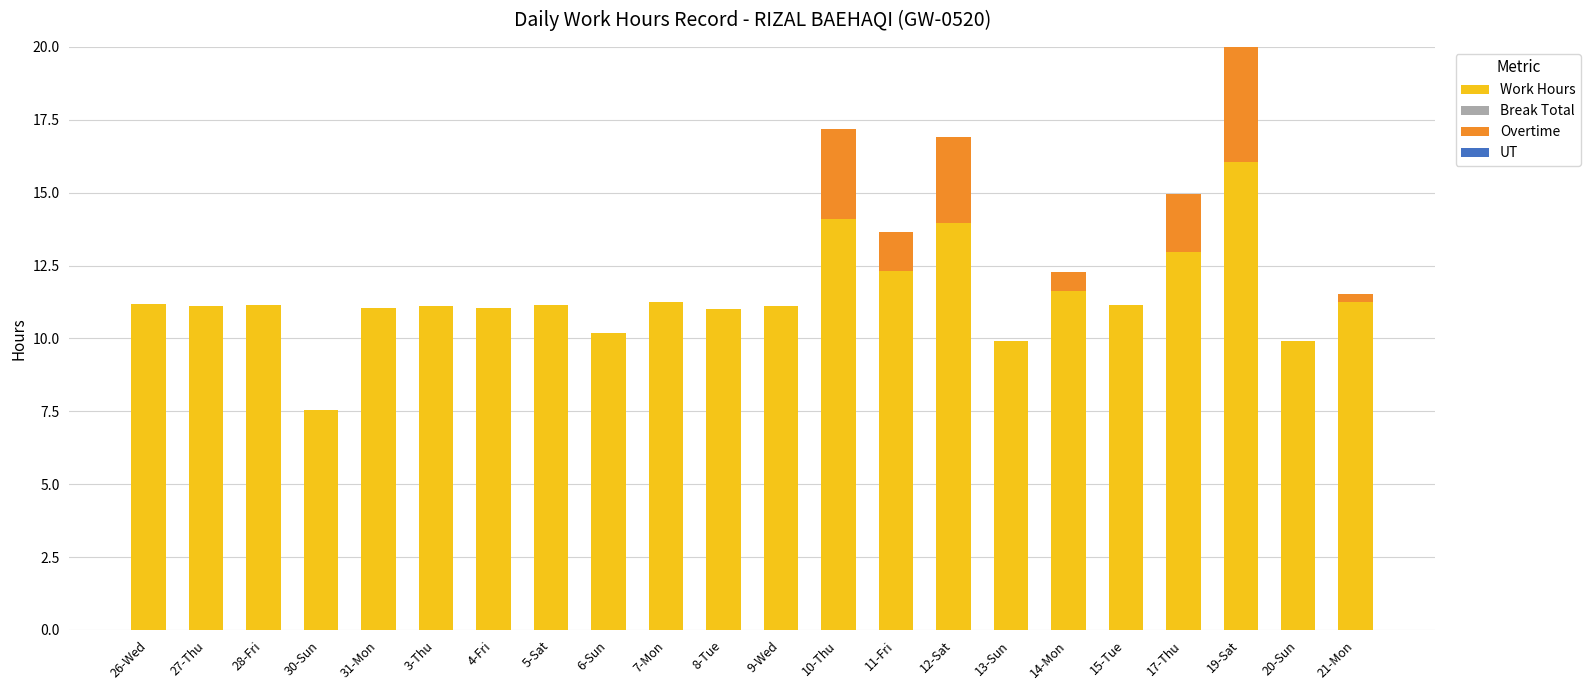

The value of UT at 10-Thu is 0.0. True or false?

True